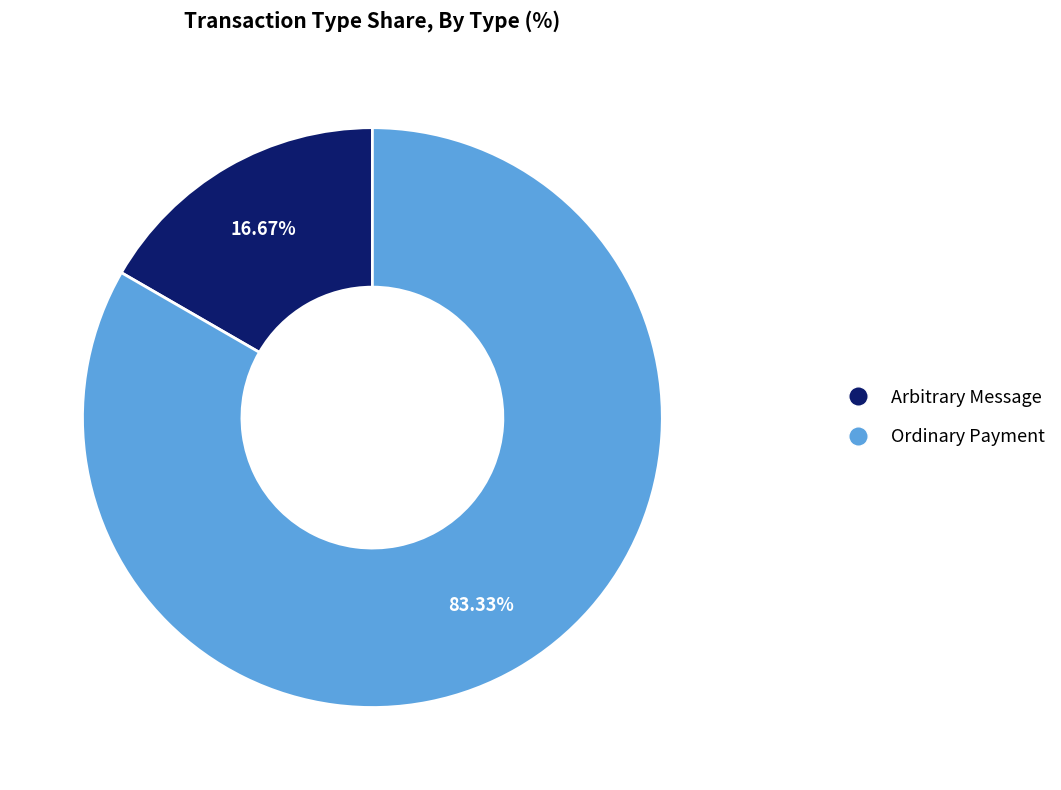

What portion of the pie excludes Arbitrary Message?

83.3%